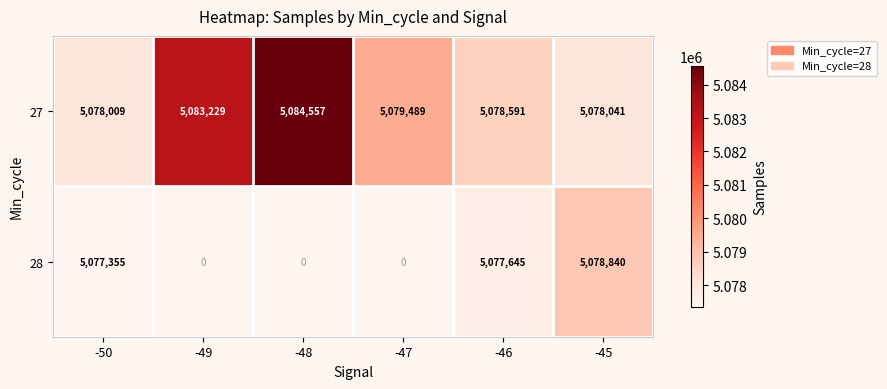

Which has a higher value, -50 or -46?

-46